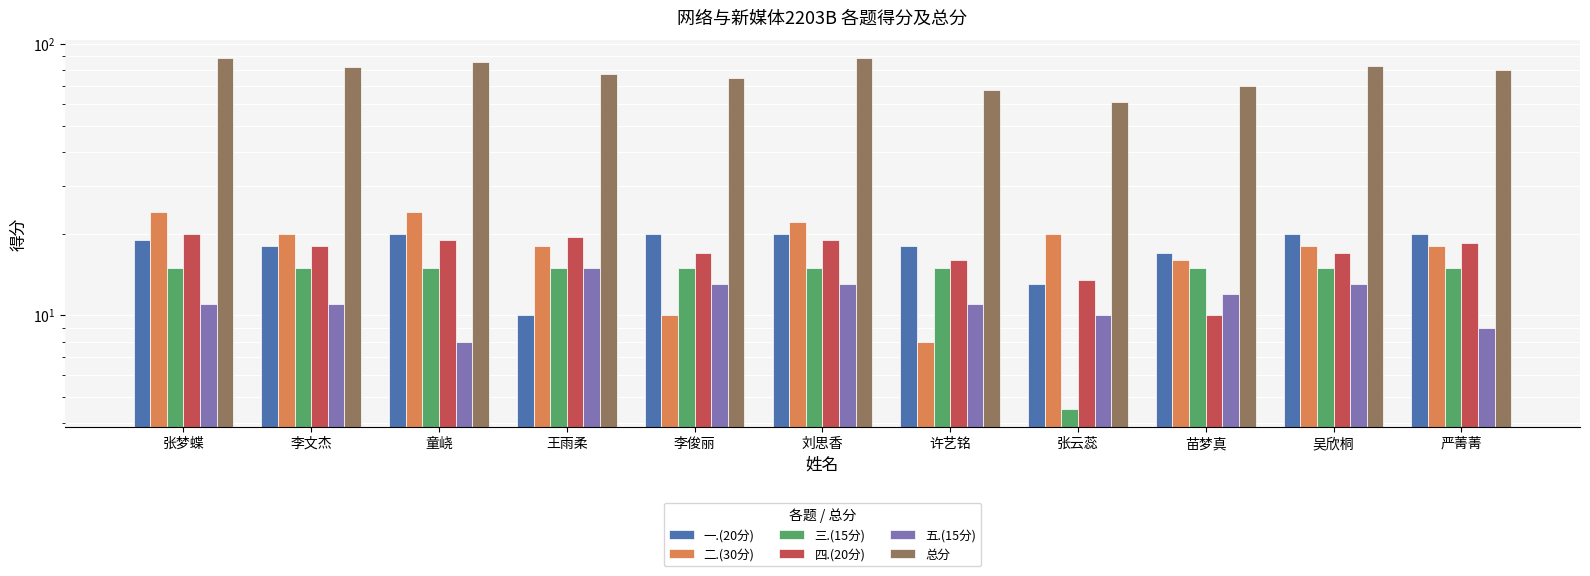

Which series has the largest total across all categories?

总分